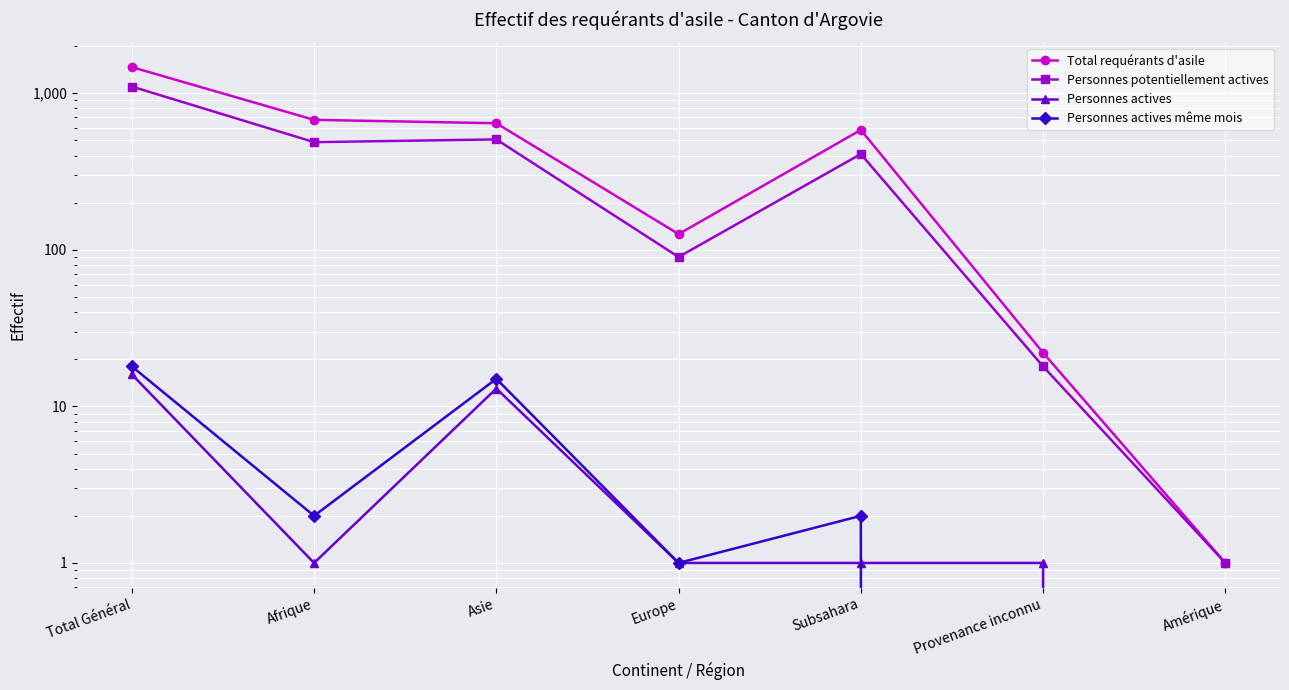

What is the sum of all Personnes potentiellement actives values?

2615